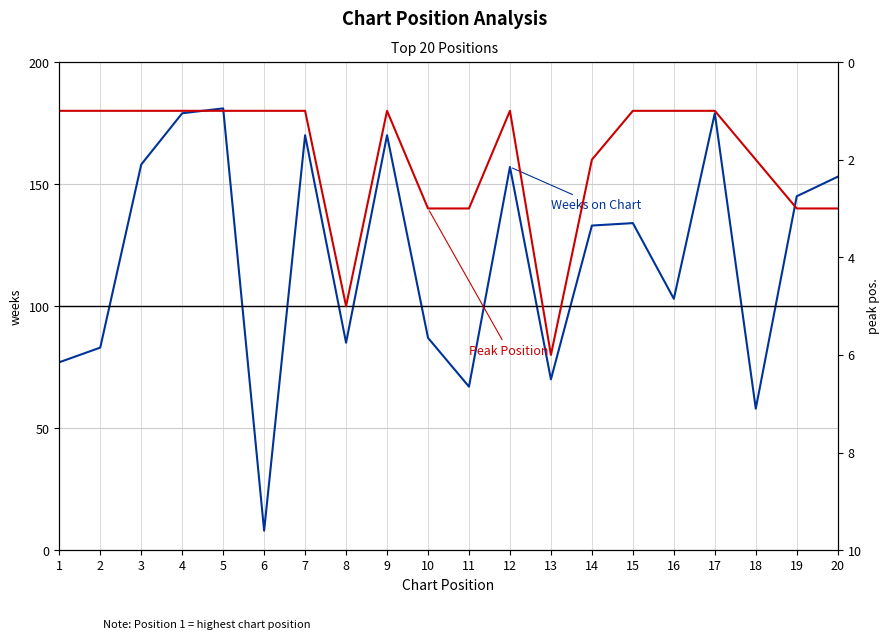

Where does the Weeks on Chart series first go above 134?

3